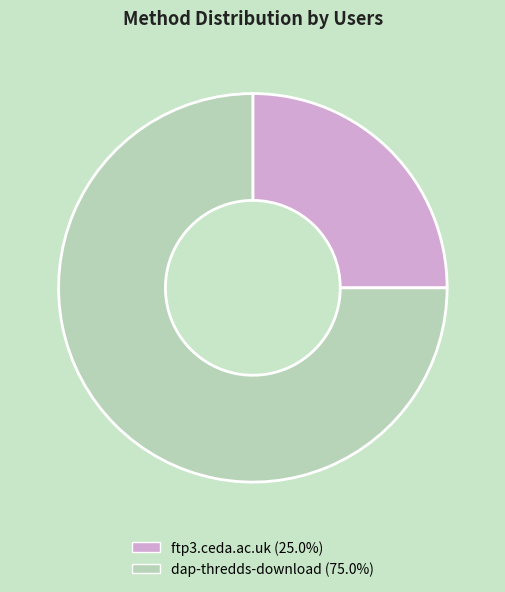

Does ftp3.ceda.ac.uk represent more than half of the total?

No